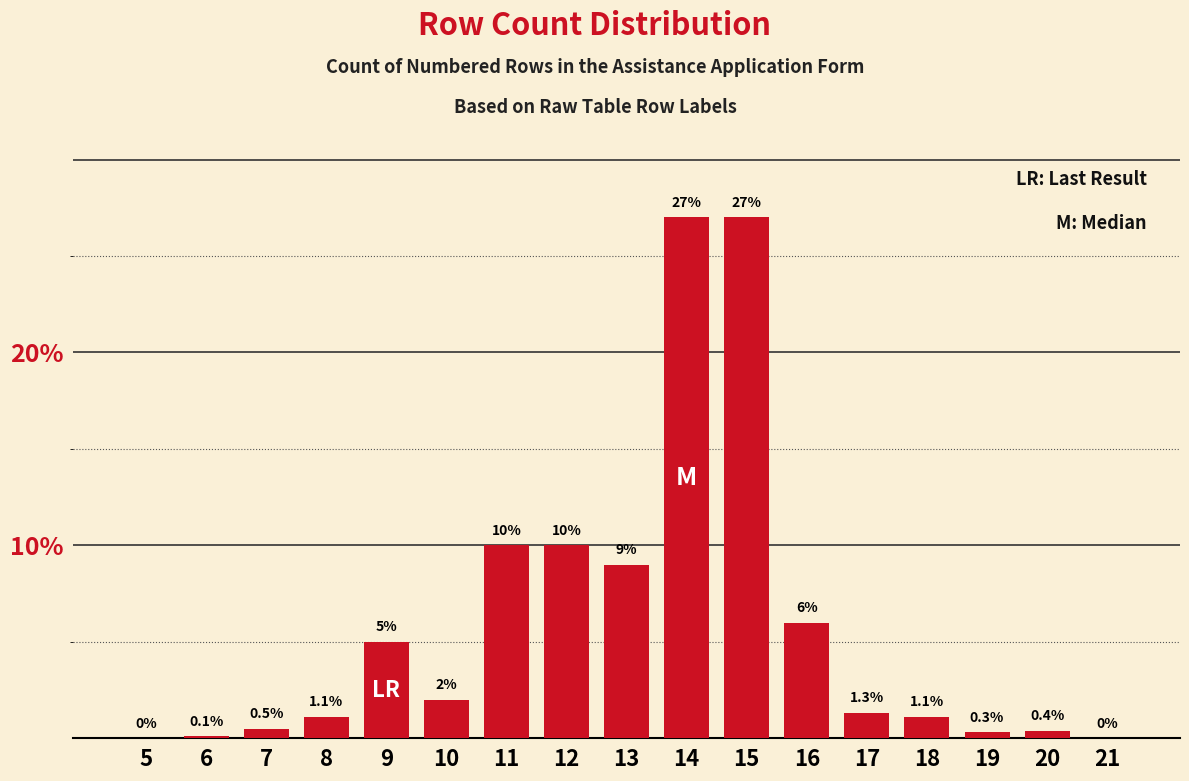

Reading left to right, what are all the values shown in this chart?

5=0.0	6=0.1	7=0.5	8=1.1	9=5.0	10=2.0	11=10.0	12=10.0	13=9.0	14=27.0	15=27.0	16=6.0	17=1.3	18=1.1	19=0.3	20=0.4	21=0.0